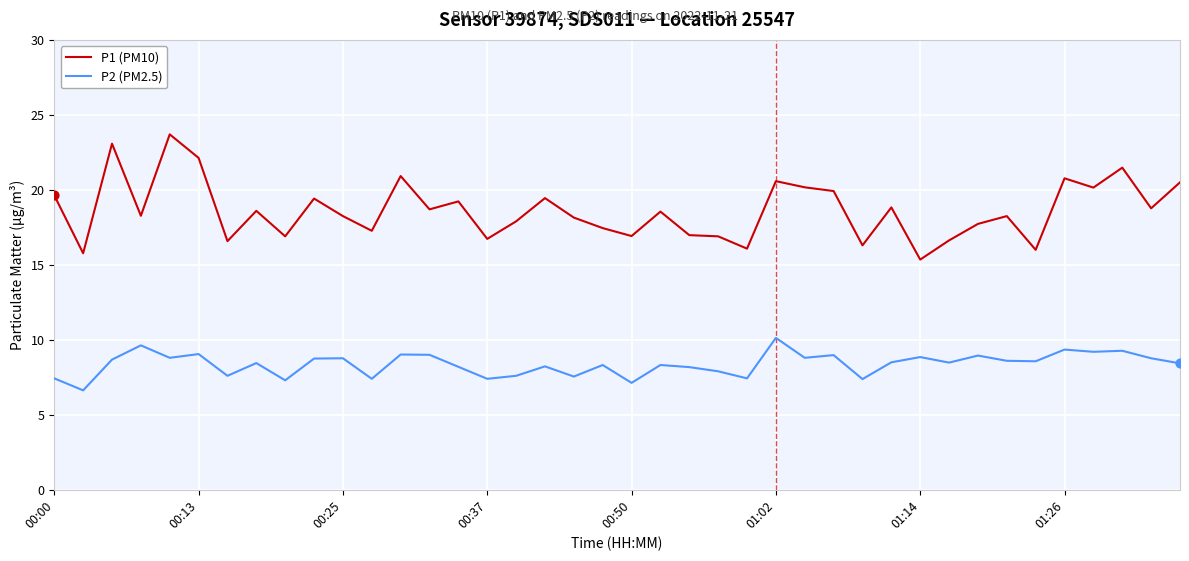

What are all the series names shown in the legend?

P1 (PM10), P2 (PM2.5)